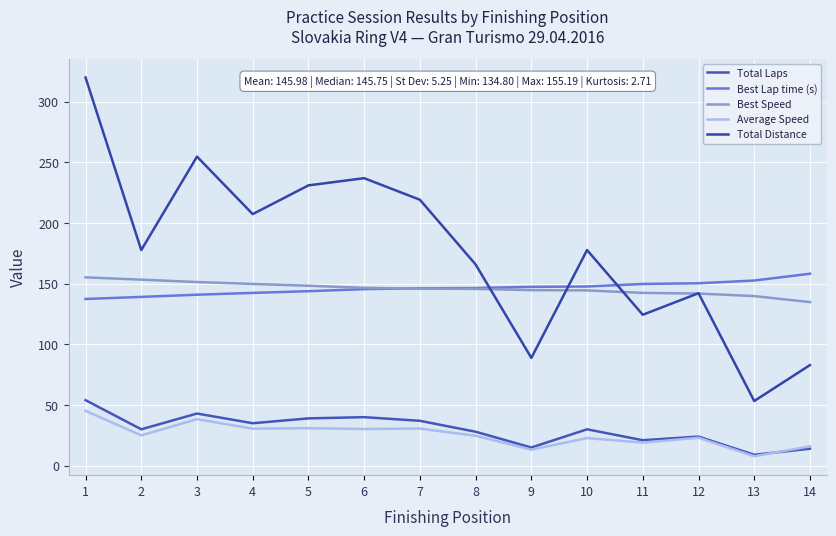

Which series changed the most between 2 and 7?

Total Distance